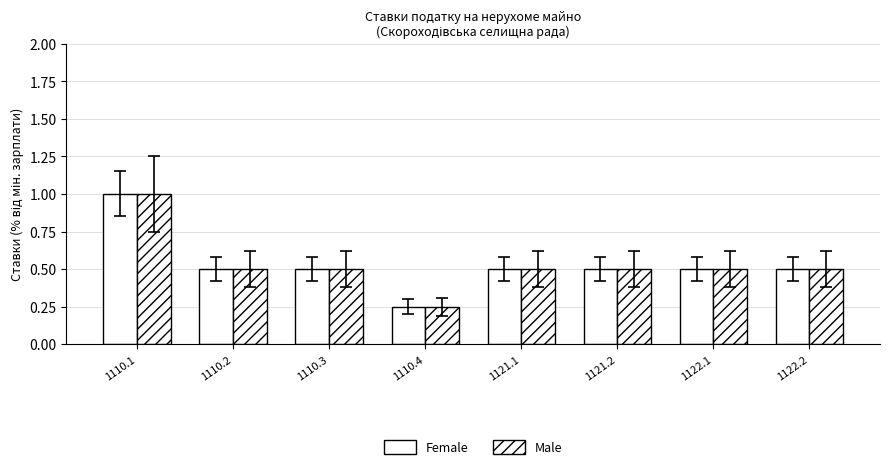

Reading left to right, transcribe all the data shown in this chart.

Female: 1110.1=1.0	1110.2=0.5	1110.3=0.5	1110.4=0.2	1121.1=0.5	1121.2=0.5	1122.1=0.5	1122.2=0.5
Male: 1110.1=1.0	1110.2=0.5	1110.3=0.5	1110.4=0.2	1121.1=0.5	1121.2=0.5	1122.1=0.5	1122.2=0.5